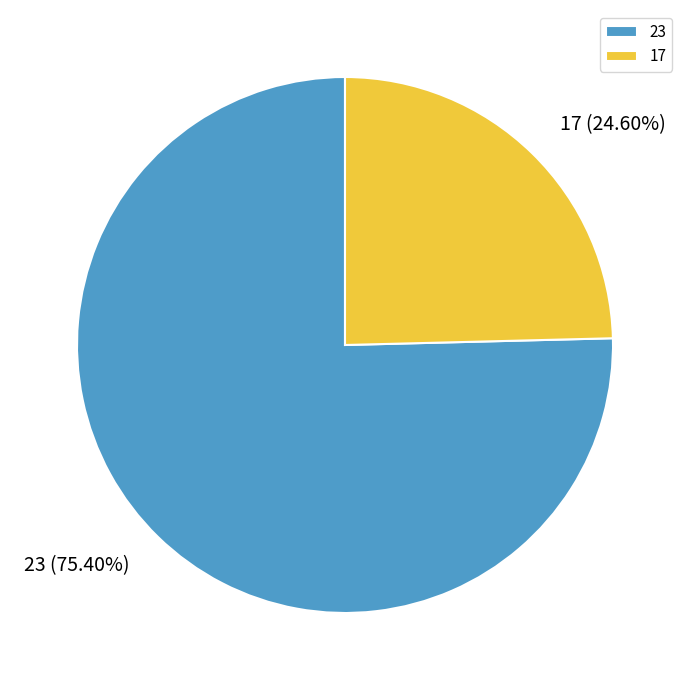

Combined, what portion of the pie is 17 and 23?

100.0%